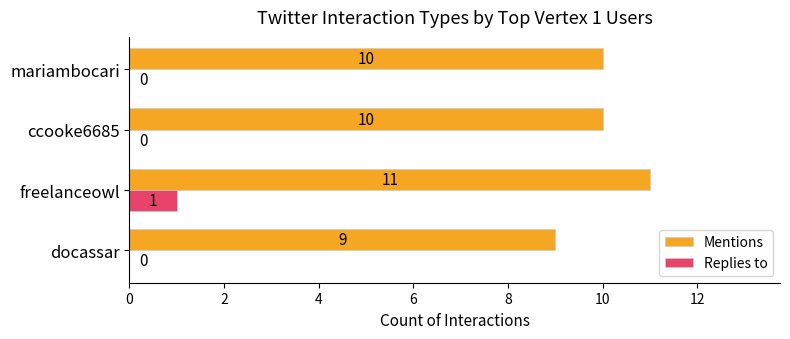

How many data points in Replies to are above 0?

1